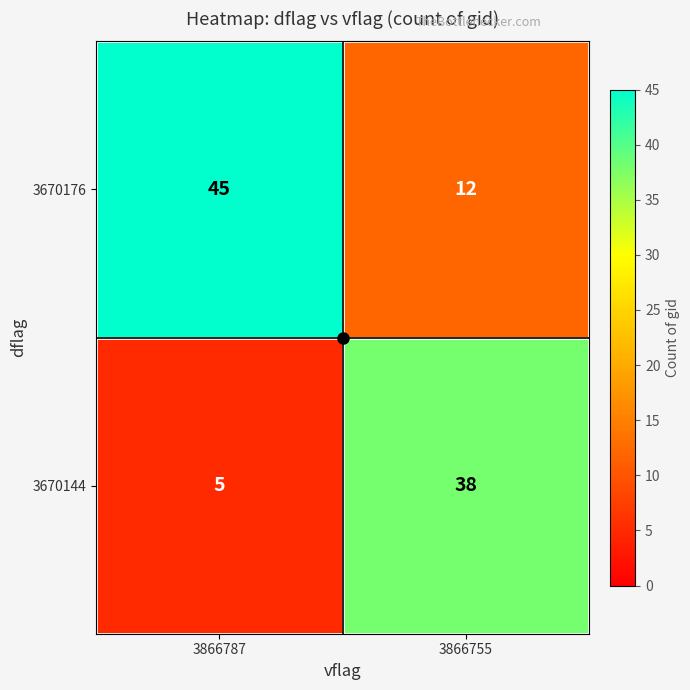

Is the value of 3670144 at 3866755 greater than the value of 3670176 at 3866787?

No